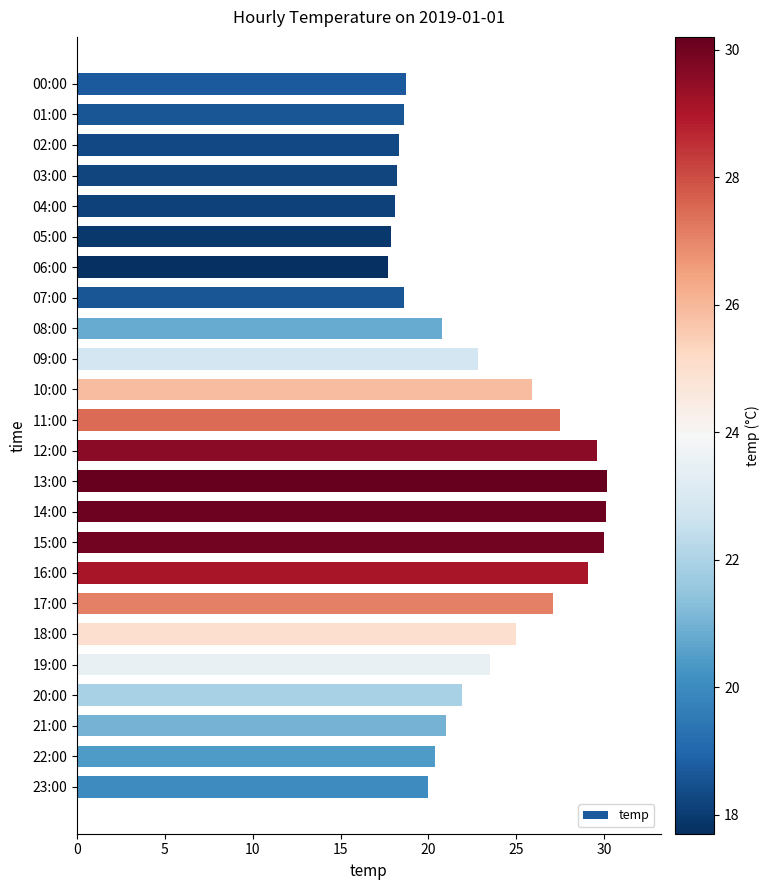

What is the sum of all values?

551.0